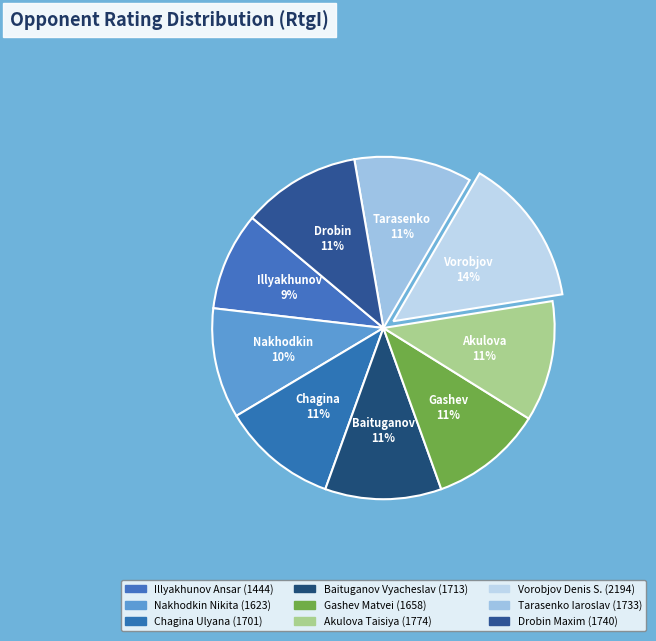

What is the largest slice in the pie chart?

Vorobjov Denis S.